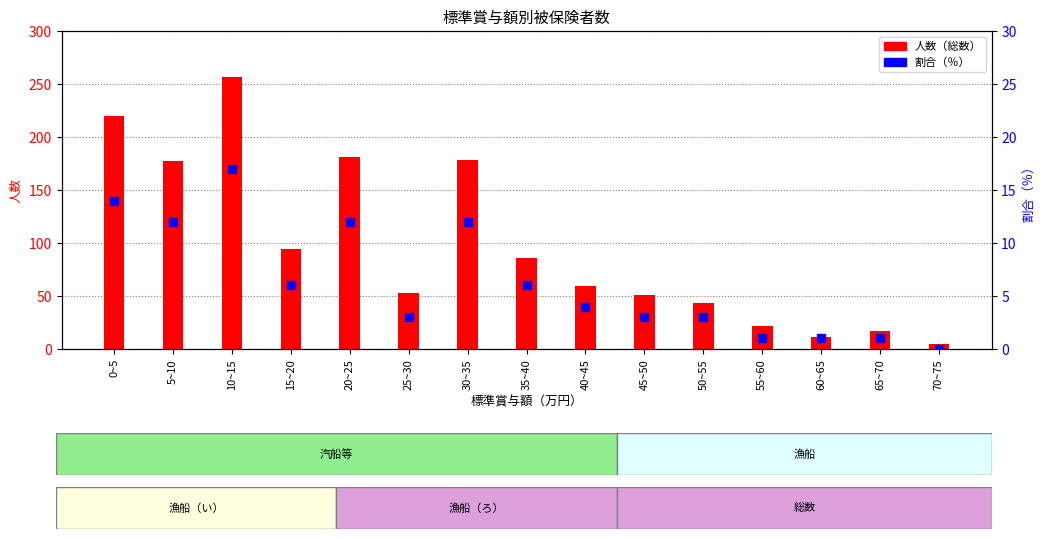

What is the difference between the highest and lowest values at 50~55?

40